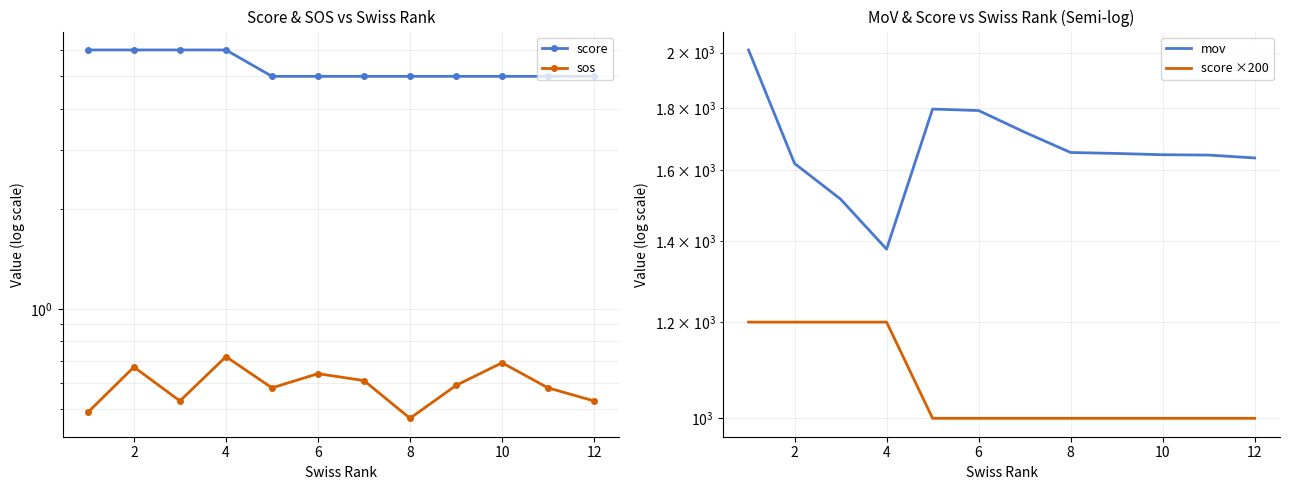

List the labels in order of score ×200 value, smallest first.

8, 10, 12, 14, 8, 9, 10, 11, 0, 2, 4, 6